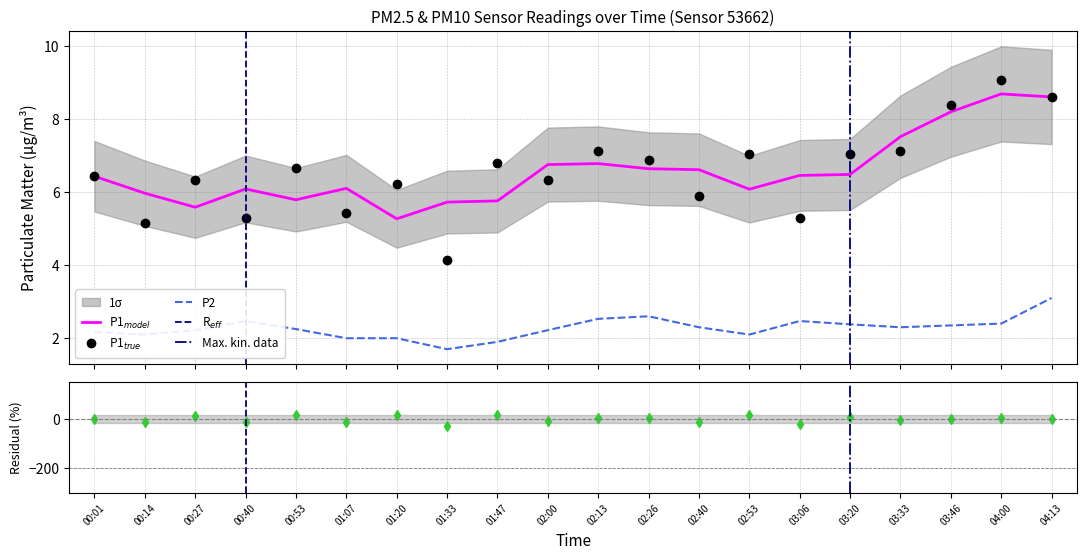

What is the difference between the highest and lowest values at 00:14?

3.1